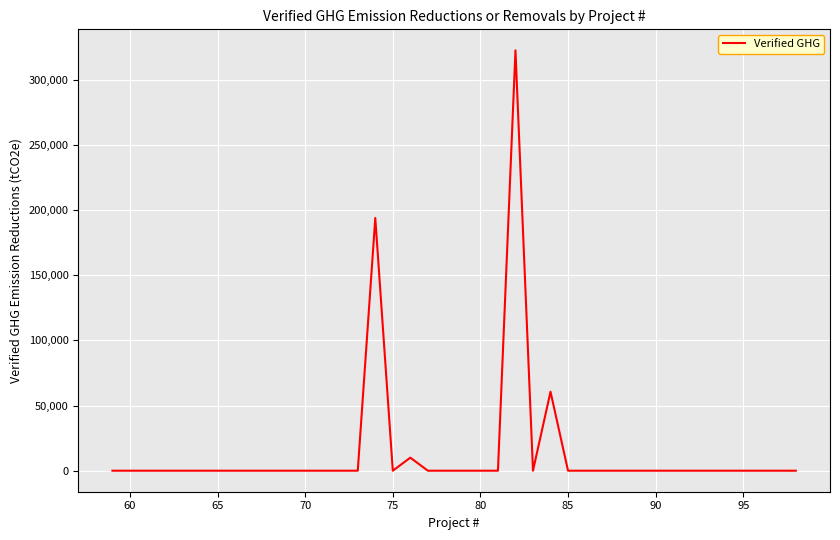

What is the maximum value shown in the chart?

322687